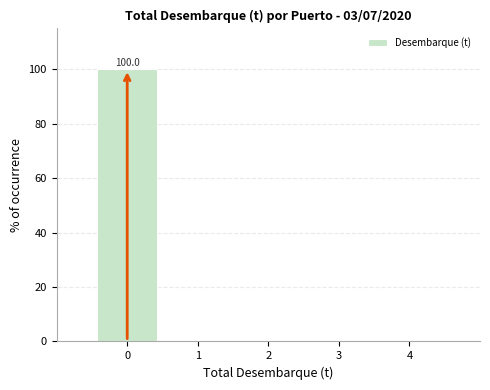

Which range on the x-axis has the tallest bar?

-0.5 to 0.5